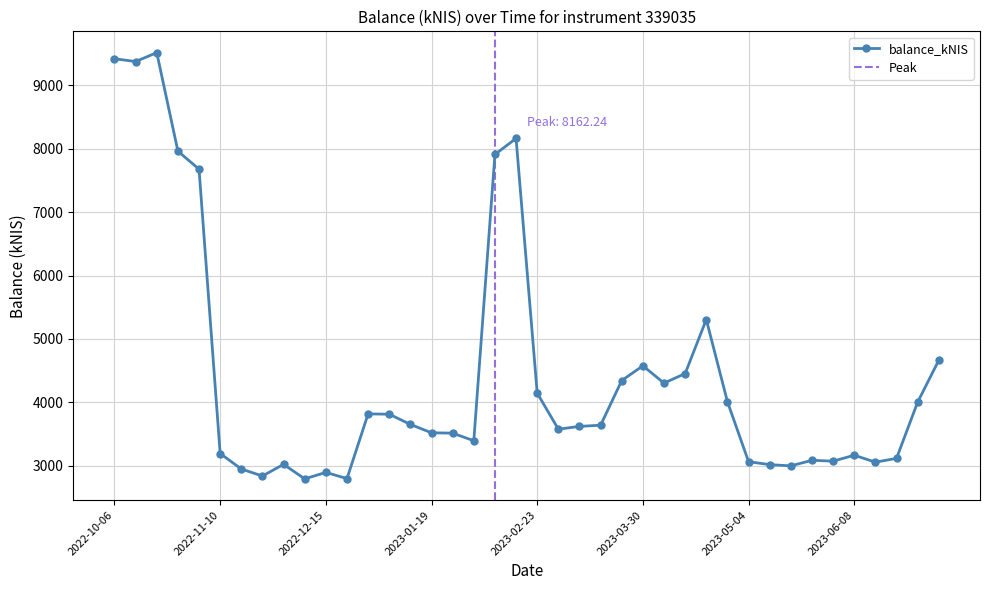

How many points are higher than both their immediate neighbors (excluding endpoints)?

9